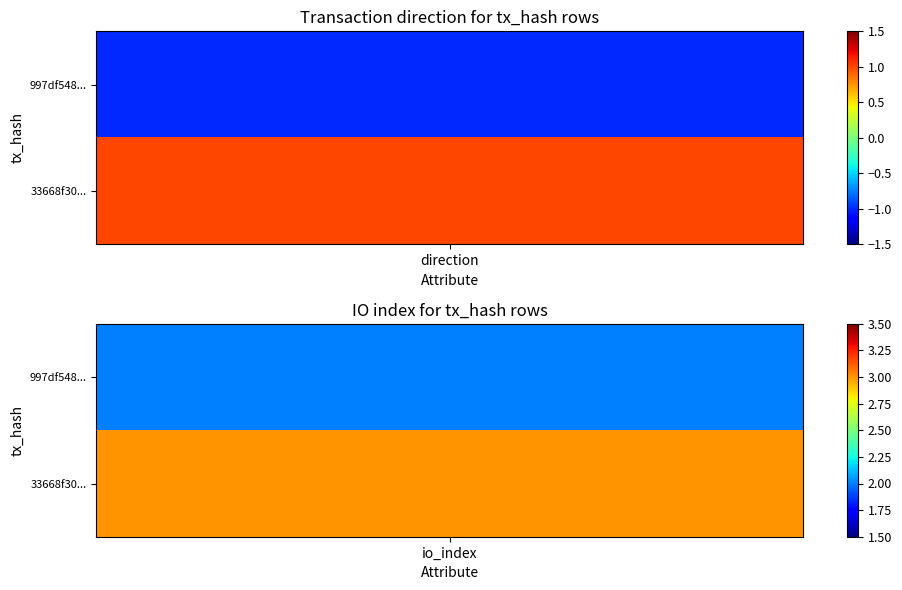

What is the lowest value of the 997df5487868c93a1ea8ec5a18097a28246609d series?

-1